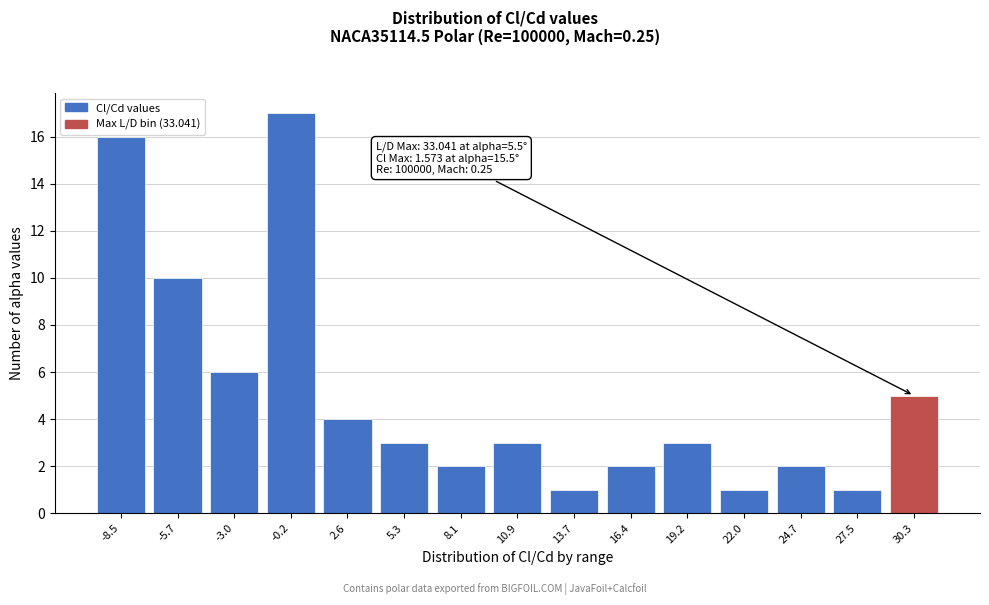

Reading right to left, transcribe all the data shown in this chart.

30.3=5	27.5=1	24.7=2	22.0=1	19.2=3	16.4=2	13.7=1	10.9=3	8.1=2	5.3=3	2.6=4	-0.2=17	-3.0=6	-5.7=10	-8.5=16